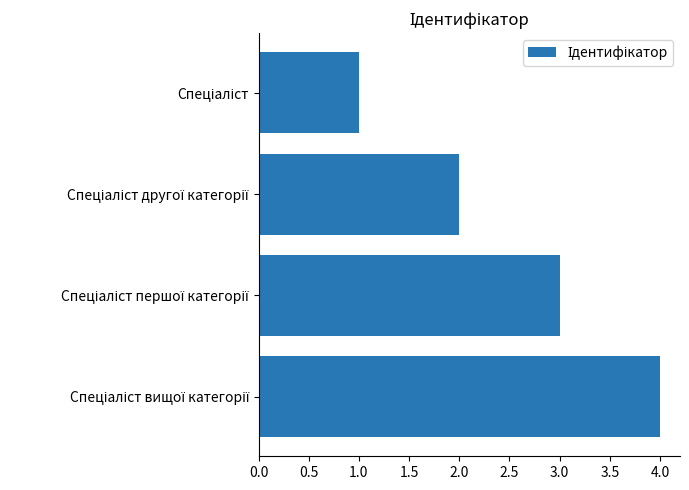

What is the maximum value shown in the chart?

4